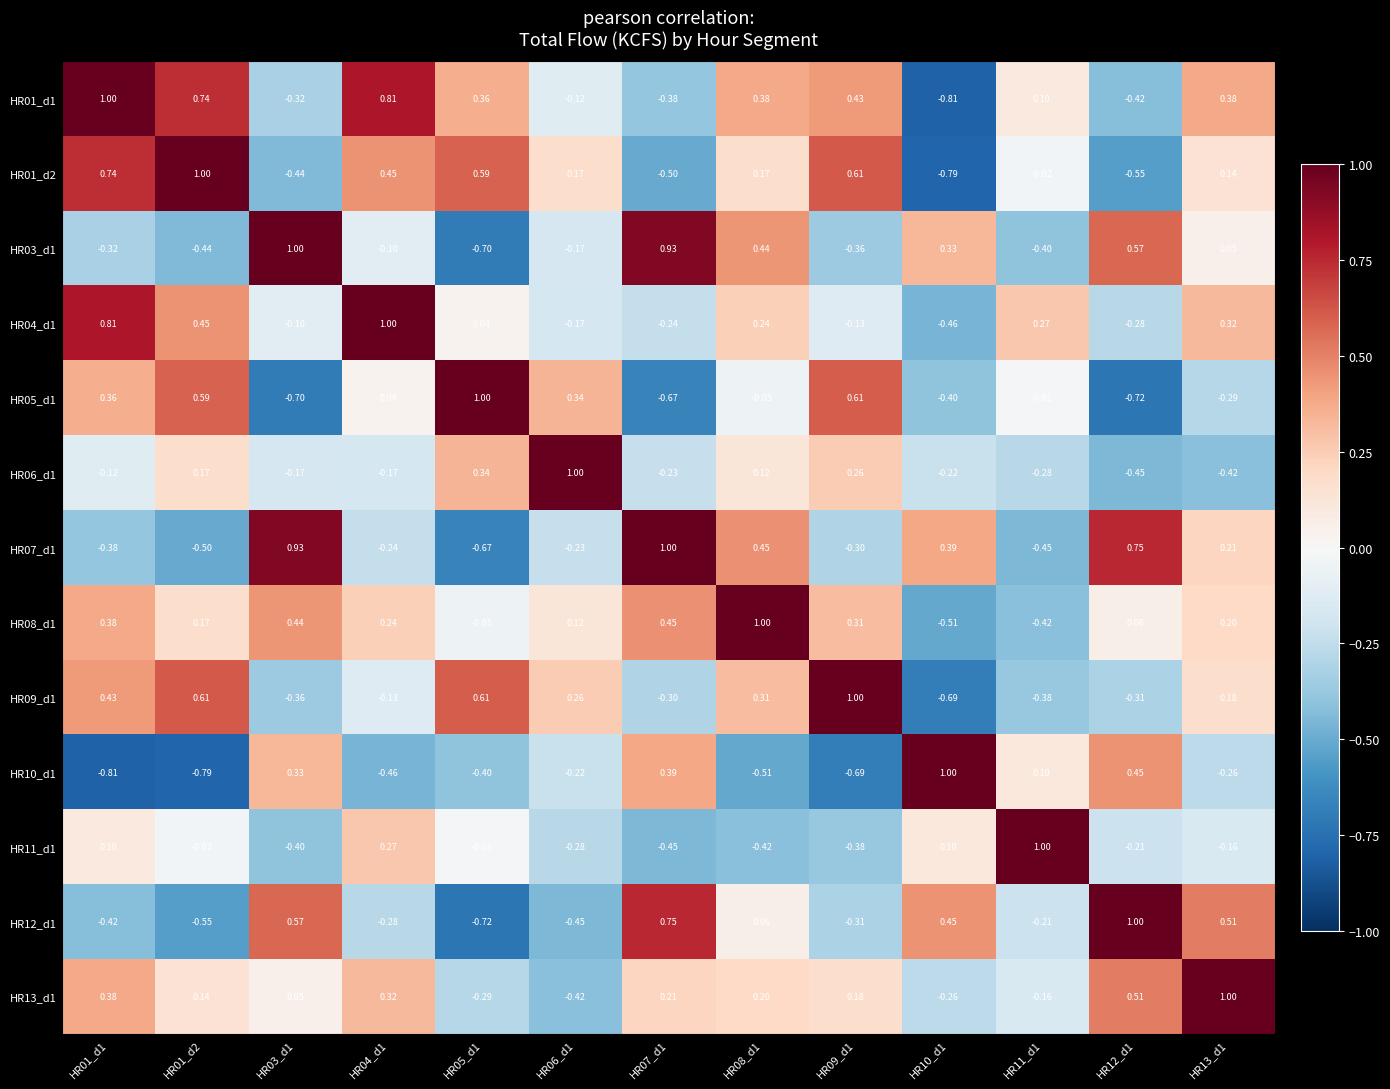

How many categories are shown in the chart?

13